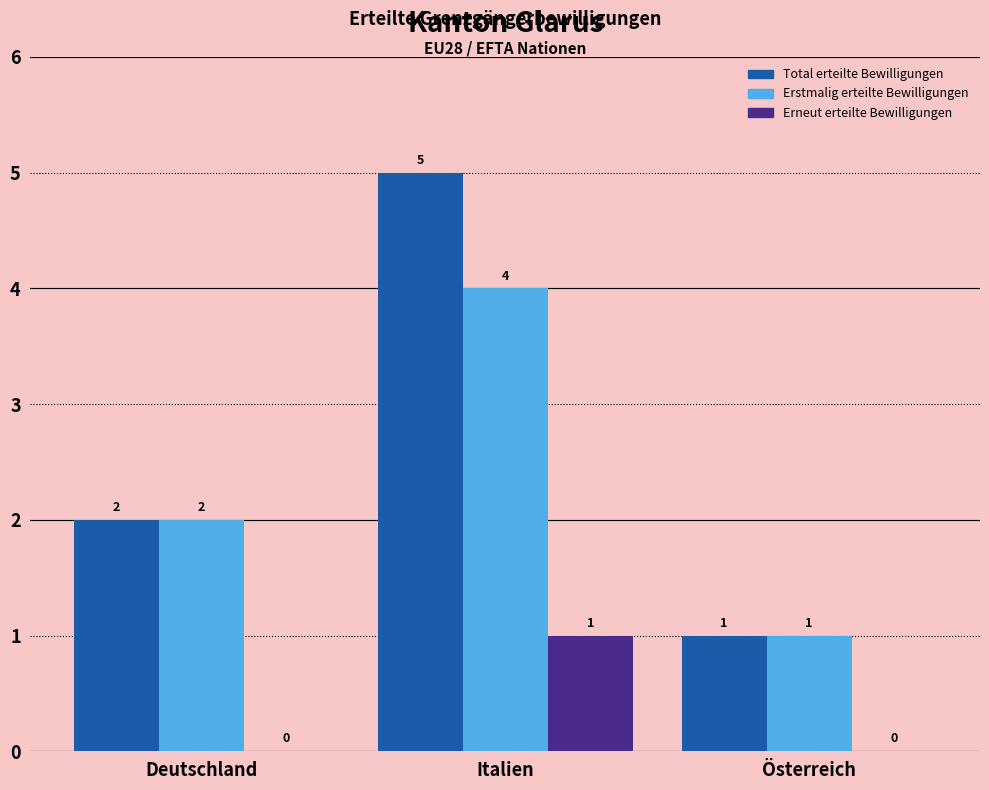

Reading left to right, what are all the values shown in this chart?

Total erteilte Bewilligungen: Deutschland=2	Italien=5	Österreich=1
Erstmalig erteilte Bewilligungen: Deutschland=2	Italien=4	Österreich=1
Erneut erteilte Bewilligungen: Deutschland=0	Italien=1	Österreich=0